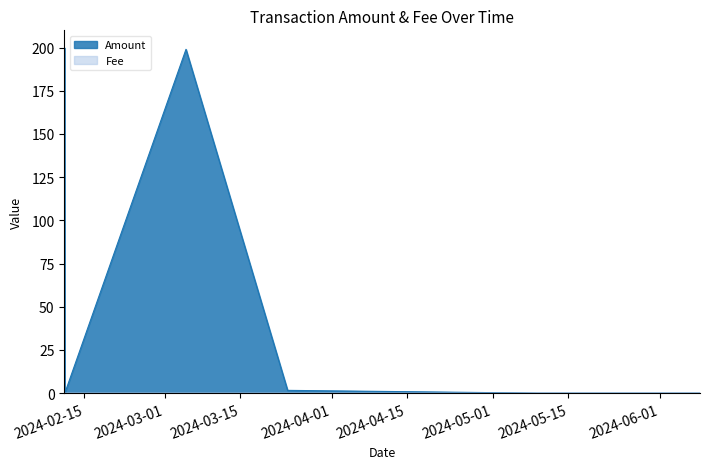

Is it true that Fee equals 0.0 at 2024-02-11 09:27:00?

False